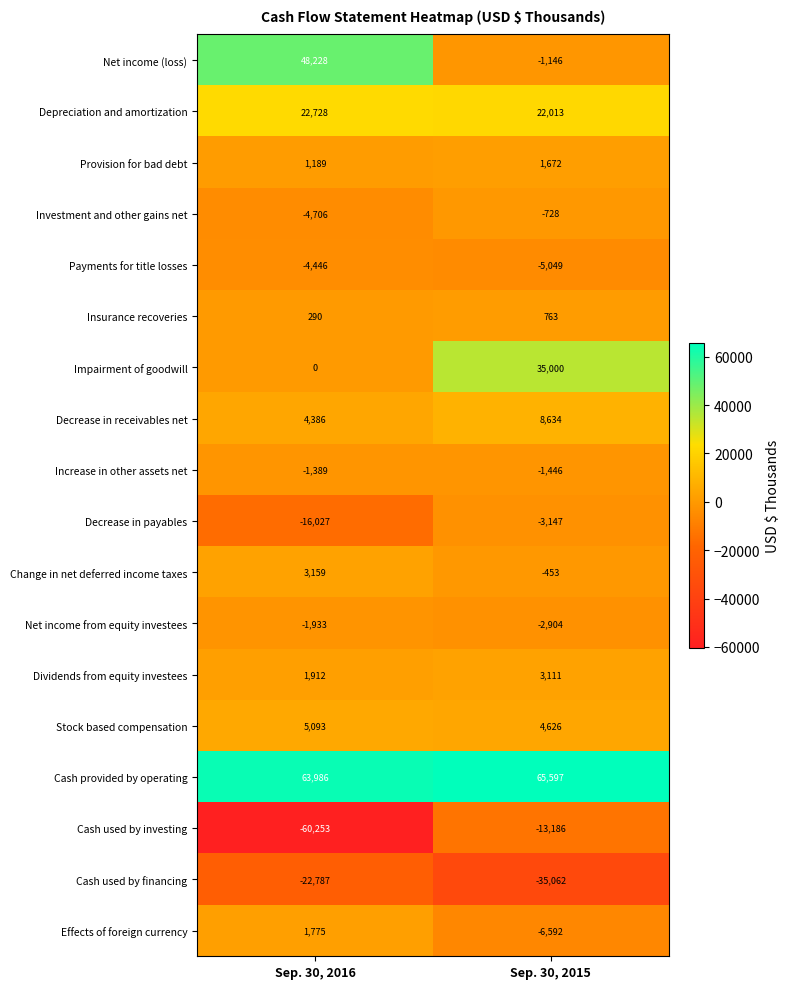

What is the difference between the Impairment of goodwill values at Sep. 30, 2015 and Sep. 30, 2016?

35000